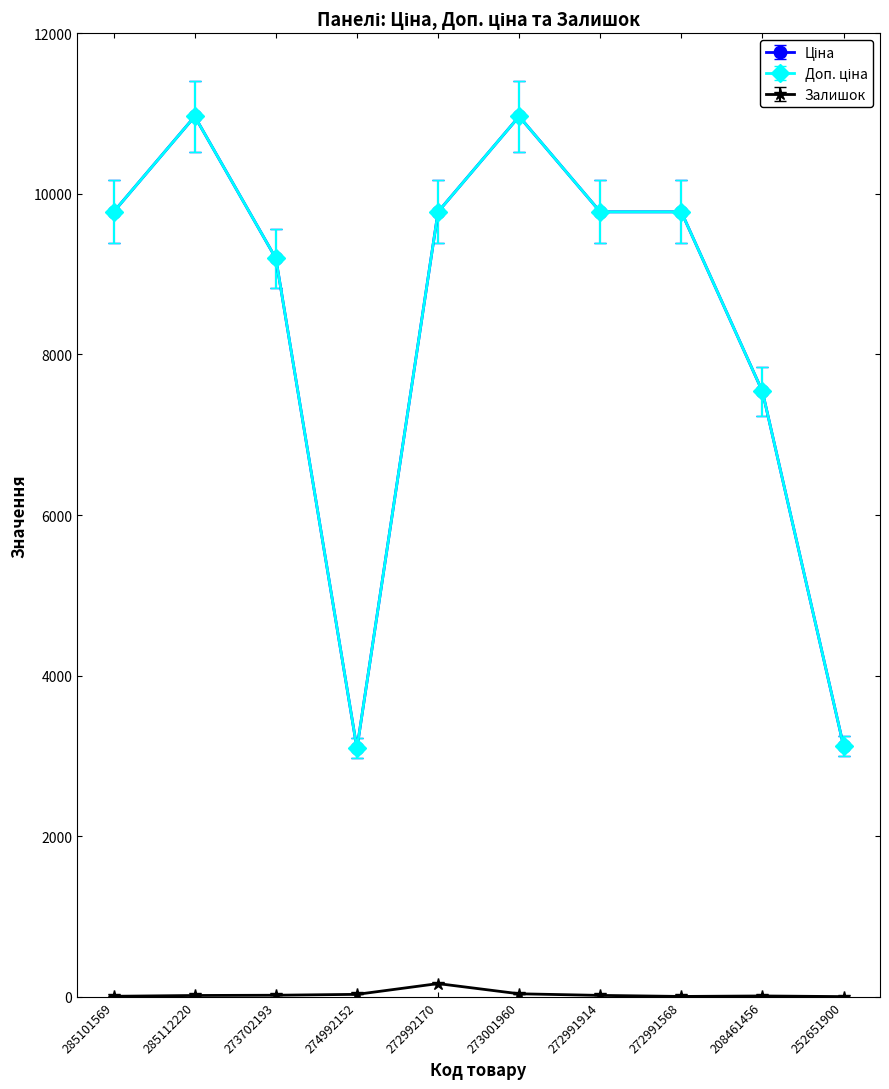

What is the greatest value displayed?

10964.4